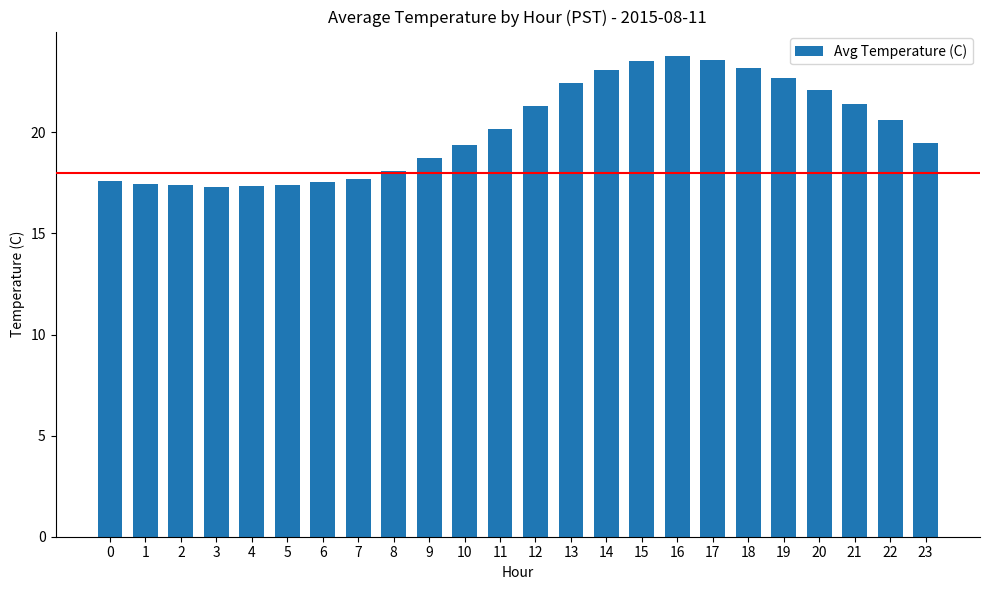

What is the sum of all values?

483.5